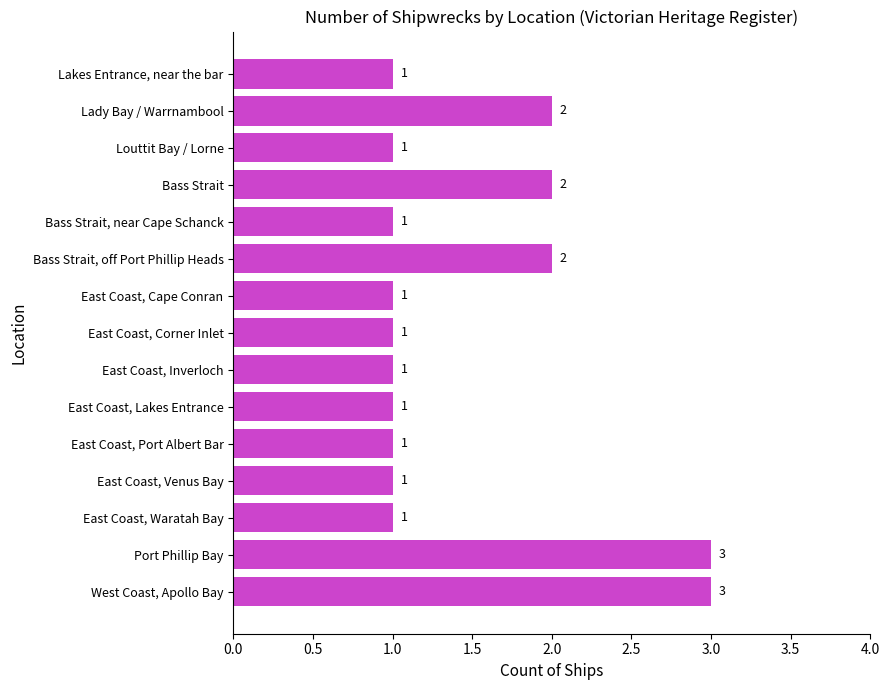

What is the sum of all values?

22